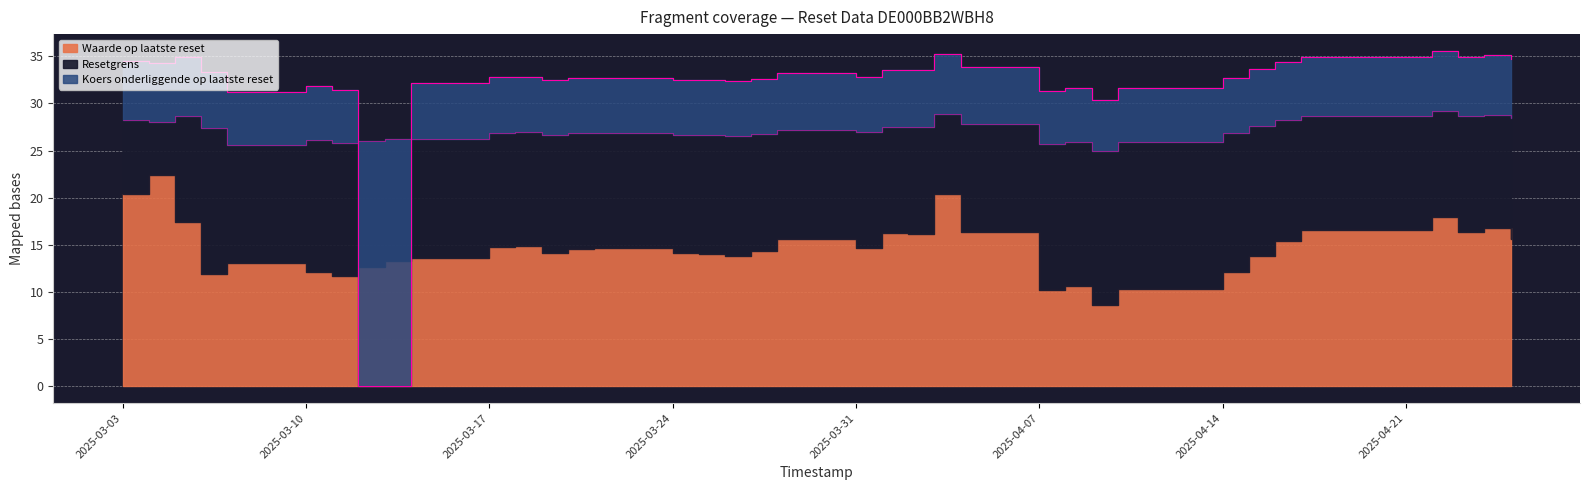

Rank the series at 2025-03-24 from lowest to highest value.

Waarde op laatste reset, Resetgrens, Koers onderliggende op laatste reset